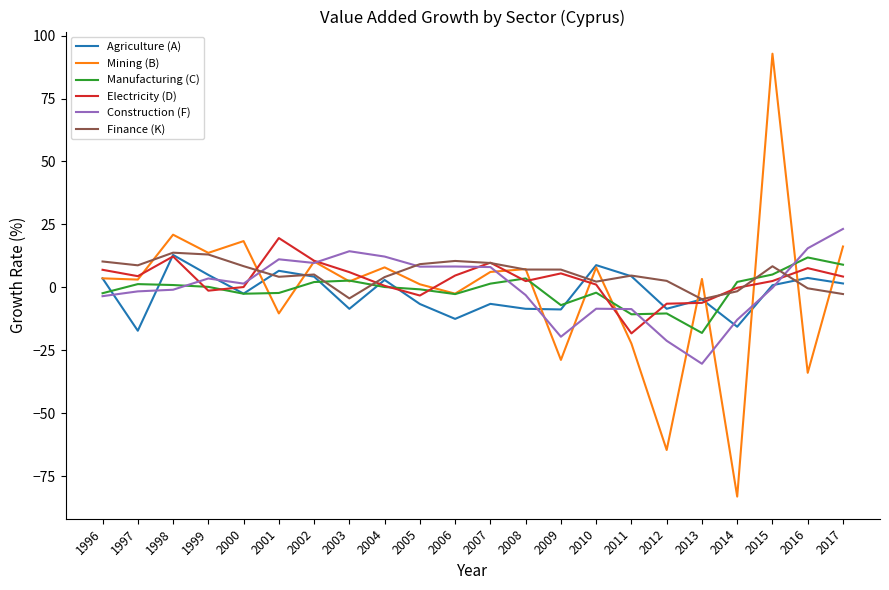

What is the spread (max minus min) of values at 1999?

15.0